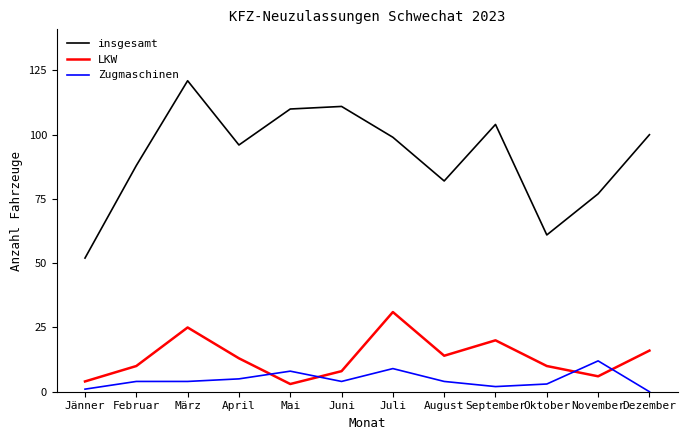

Reading left to right, what are all the values shown in this chart?

insgesamt: 52	88	121	96	110	111	99	82	104	61	77	100
LKW: 4	10	25	13	3	8	31	14	20	10	6	16
Zugmaschinen: 1	4	4	5	8	4	9	4	2	3	12	0